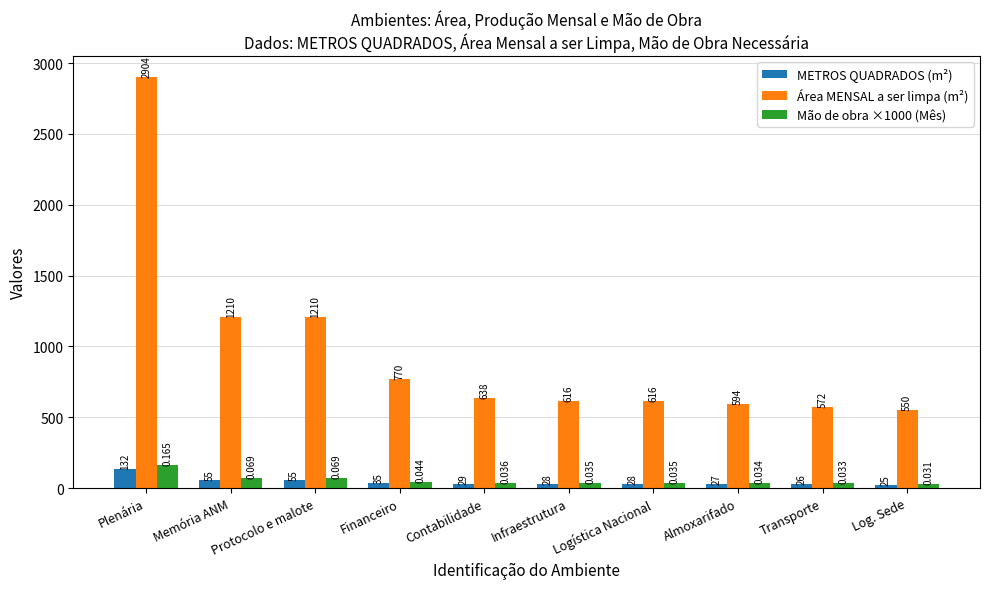

How many bars are there in total?

30